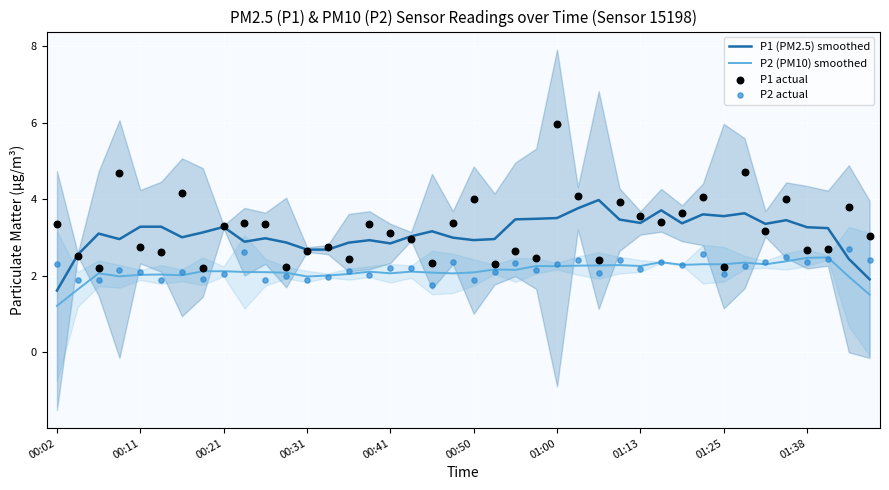

What are all the series names shown in the legend?

P1 (PM2.5) smoothed, P2 (PM10) smoothed, P1 actual, P2 actual